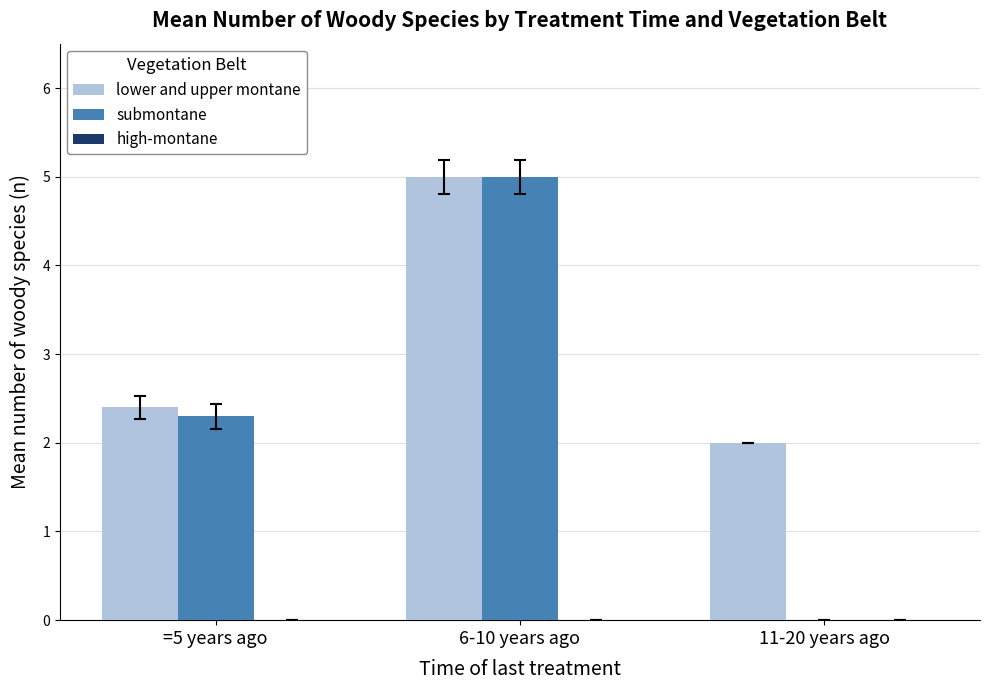

What is the maximum value for submontane?

5.0